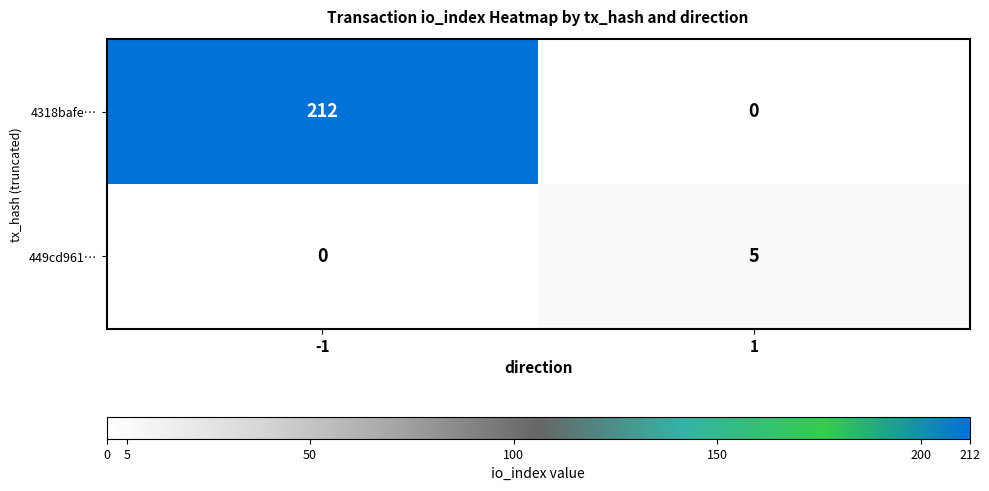

Which category has the highest value across all series?

-1